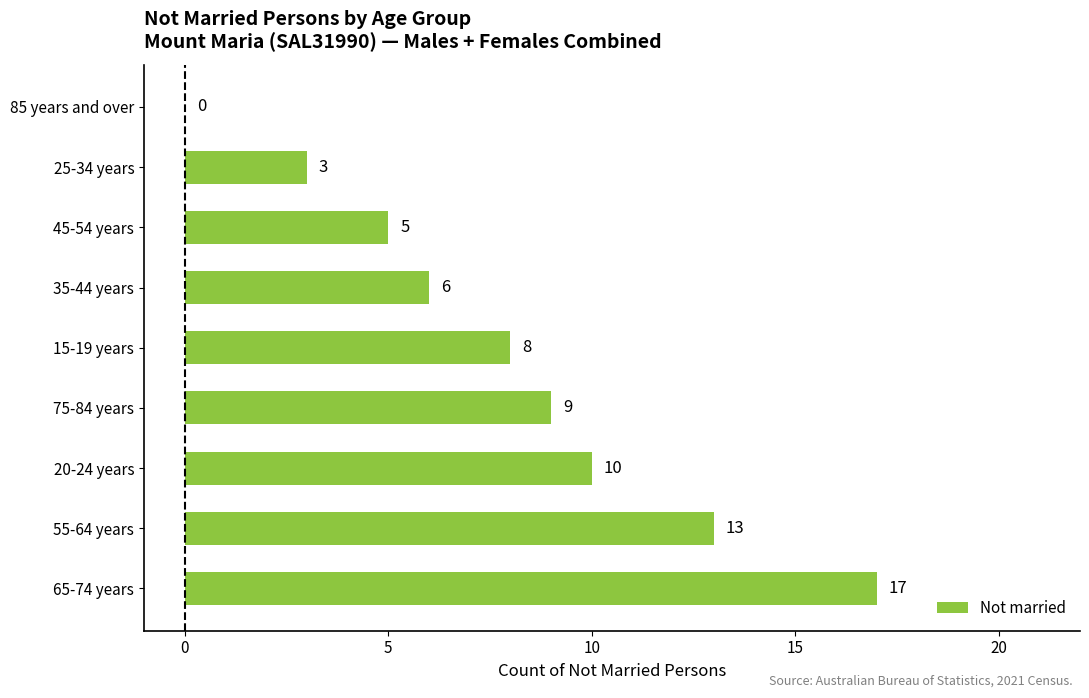

Which has a higher value, 55-64 years or 75-84 years?

55-64 years